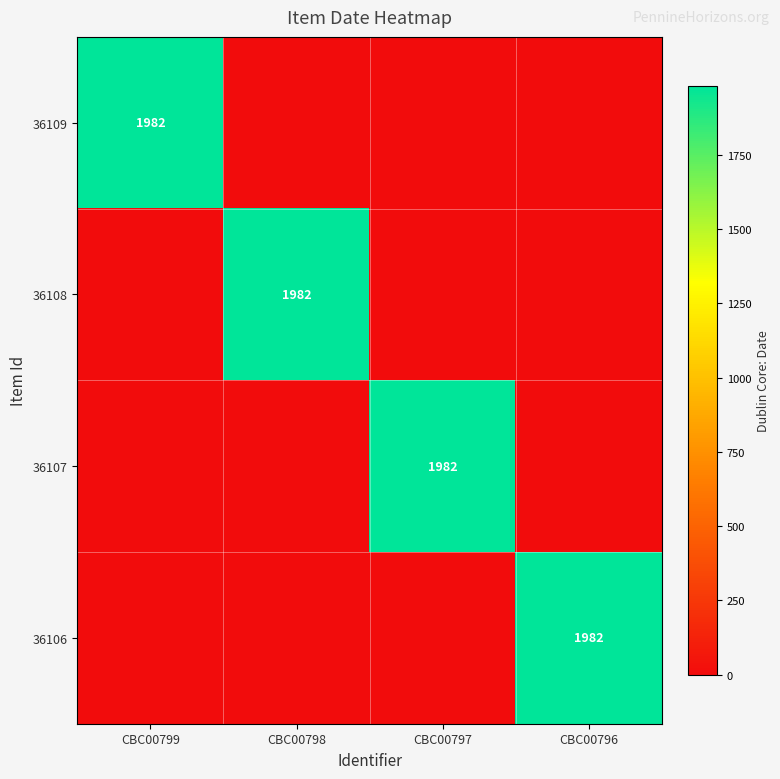

True or false: 36107 has a value of 0 at CBC00799.

True